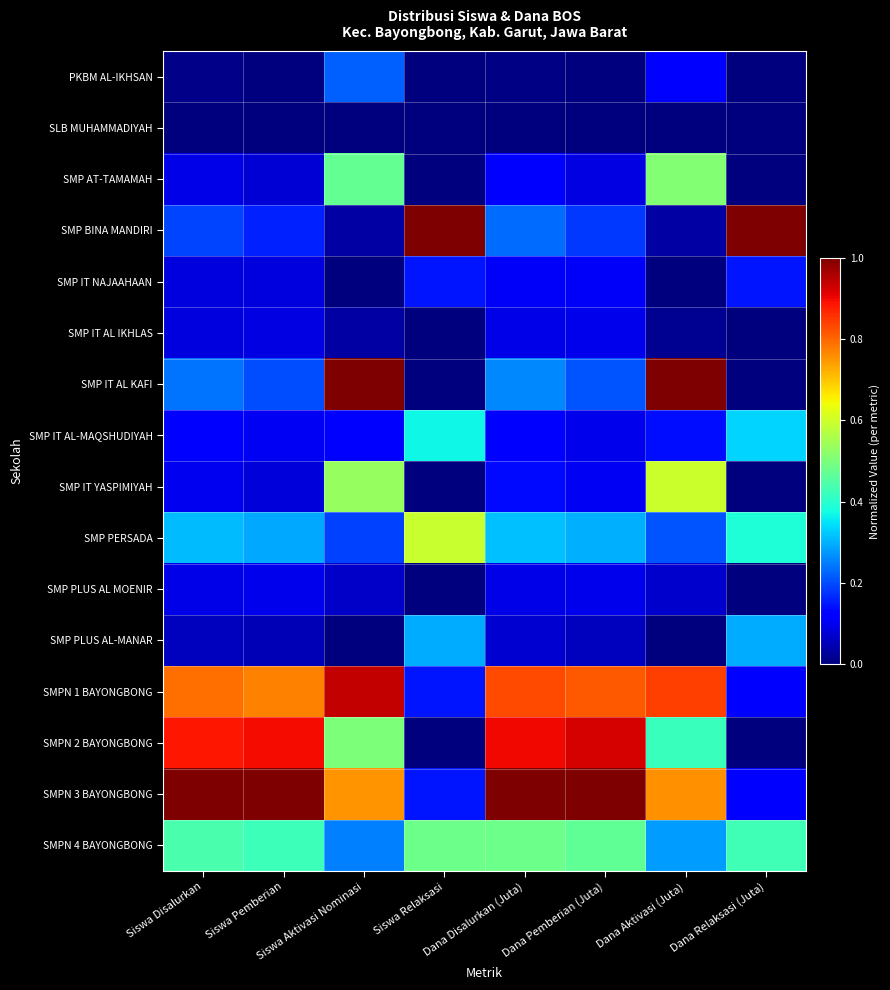

Reading left to right, extract all data points from this chart.

PKBM AL-IKHSAN: Siswa Disalurkan=0.0	Siswa Pemberian=0.0	Siswa Aktivasi Nominasi=0.2	Siswa Relaksasi=0.0	Dana Disalurkan (Juta)=0.0	Dana Pemberian (Juta)=0.0	Dana Aktivasi (Juta)=0.1	Dana Relaksasi (Juta)=0.0
SLB MUHAMMADIYAH: Siswa Disalurkan=0.0	Siswa Pemberian=0.0	Siswa Aktivasi Nominasi=0.0	Siswa Relaksasi=0.0	Dana Disalurkan (Juta)=0.0	Dana Pemberian (Juta)=0.0	Dana Aktivasi (Juta)=0.0	Dana Relaksasi (Juta)=0.0
SMP AT-TAMAMAH: Siswa Disalurkan=0.1	Siswa Pemberian=0.1	Siswa Aktivasi Nominasi=0.5	Siswa Relaksasi=0.0	Dana Disalurkan (Juta)=0.1	Dana Pemberian (Juta)=0.1	Dana Aktivasi (Juta)=0.5	Dana Relaksasi (Juta)=0.0
SMP BINA MANDIRI: Siswa Disalurkan=0.2	Siswa Pemberian=0.2	Siswa Aktivasi Nominasi=0.0	Siswa Relaksasi=1.0	Dana Disalurkan (Juta)=0.2	Dana Pemberian (Juta)=0.2	Dana Aktivasi (Juta)=0.0	Dana Relaksasi (Juta)=1.0
SMP IT NAJAAHAAN: Siswa Disalurkan=0.1	Siswa Pemberian=0.1	Siswa Aktivasi Nominasi=0.0	Siswa Relaksasi=0.1	Dana Disalurkan (Juta)=0.1	Dana Pemberian (Juta)=0.1	Dana Aktivasi (Juta)=0.0	Dana Relaksasi (Juta)=0.1
SMP IT AL IKHLAS: Siswa Disalurkan=0.1	Siswa Pemberian=0.1	Siswa Aktivasi Nominasi=0.0	Siswa Relaksasi=0.0	Dana Disalurkan (Juta)=0.1	Dana Pemberian (Juta)=0.1	Dana Aktivasi (Juta)=0.0	Dana Relaksasi (Juta)=0.0
SMP IT AL KAFI: Siswa Disalurkan=0.2	Siswa Pemberian=0.2	Siswa Aktivasi Nominasi=1.0	Siswa Relaksasi=0.0	Dana Disalurkan (Juta)=0.3	Dana Pemberian (Juta)=0.2	Dana Aktivasi (Juta)=1.0	Dana Relaksasi (Juta)=0.0
SMP IT AL-MAQSHUDIYAH: Siswa Disalurkan=0.1	Siswa Pemberian=0.1	Siswa Aktivasi Nominasi=0.1	Siswa Relaksasi=0.4	Dana Disalurkan (Juta)=0.1	Dana Pemberian (Juta)=0.1	Dana Aktivasi (Juta)=0.1	Dana Relaksasi (Juta)=0.3
SMP IT YASPIMIYAH: Siswa Disalurkan=0.1	Siswa Pemberian=0.1	Siswa Aktivasi Nominasi=0.5	Siswa Relaksasi=0.0	Dana Disalurkan (Juta)=0.1	Dana Pemberian (Juta)=0.1	Dana Aktivasi (Juta)=0.6	Dana Relaksasi (Juta)=0.0
SMP PERSADA: Siswa Disalurkan=0.3	Siswa Pemberian=0.3	Siswa Aktivasi Nominasi=0.2	Siswa Relaksasi=0.6	Dana Disalurkan (Juta)=0.3	Dana Pemberian (Juta)=0.3	Dana Aktivasi (Juta)=0.2	Dana Relaksasi (Juta)=0.4
SMP PLUS AL MOENIR: Siswa Disalurkan=0.1	Siswa Pemberian=0.1	Siswa Aktivasi Nominasi=0.1	Siswa Relaksasi=0.0	Dana Disalurkan (Juta)=0.1	Dana Pemberian (Juta)=0.1	Dana Aktivasi (Juta)=0.1	Dana Relaksasi (Juta)=0.0
SMP PLUS AL-MANAR: Siswa Disalurkan=0.1	Siswa Pemberian=0.0	Siswa Aktivasi Nominasi=0.0	Siswa Relaksasi=0.3	Dana Disalurkan (Juta)=0.1	Dana Pemberian (Juta)=0.1	Dana Aktivasi (Juta)=0.0	Dana Relaksasi (Juta)=0.3
SMPN 1 BAYONGBONG: Siswa Disalurkan=0.8	Siswa Pemberian=0.8	Siswa Aktivasi Nominasi=0.9	Siswa Relaksasi=0.1	Dana Disalurkan (Juta)=0.8	Dana Pemberian (Juta)=0.8	Dana Aktivasi (Juta)=0.8	Dana Relaksasi (Juta)=0.1
SMPN 2 BAYONGBONG: Siswa Disalurkan=0.9	Siswa Pemberian=0.9	Siswa Aktivasi Nominasi=0.5	Siswa Relaksasi=0.0	Dana Disalurkan (Juta)=0.9	Dana Pemberian (Juta)=0.9	Dana Aktivasi (Juta)=0.4	Dana Relaksasi (Juta)=0.0
SMPN 3 BAYONGBONG: Siswa Disalurkan=1.0	Siswa Pemberian=1.0	Siswa Aktivasi Nominasi=0.8	Siswa Relaksasi=0.1	Dana Disalurkan (Juta)=1.0	Dana Pemberian (Juta)=1.0	Dana Aktivasi (Juta)=0.8	Dana Relaksasi (Juta)=0.1
SMPN 4 BAYONGBONG: Siswa Disalurkan=0.4	Siswa Pemberian=0.4	Siswa Aktivasi Nominasi=0.2	Siswa Relaksasi=0.5	Dana Disalurkan (Juta)=0.5	Dana Pemberian (Juta)=0.5	Dana Aktivasi (Juta)=0.3	Dana Relaksasi (Juta)=0.4